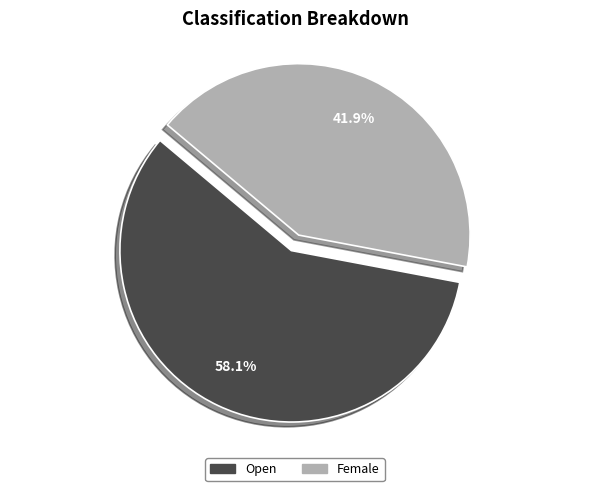

How many slices are in this pie chart?

2